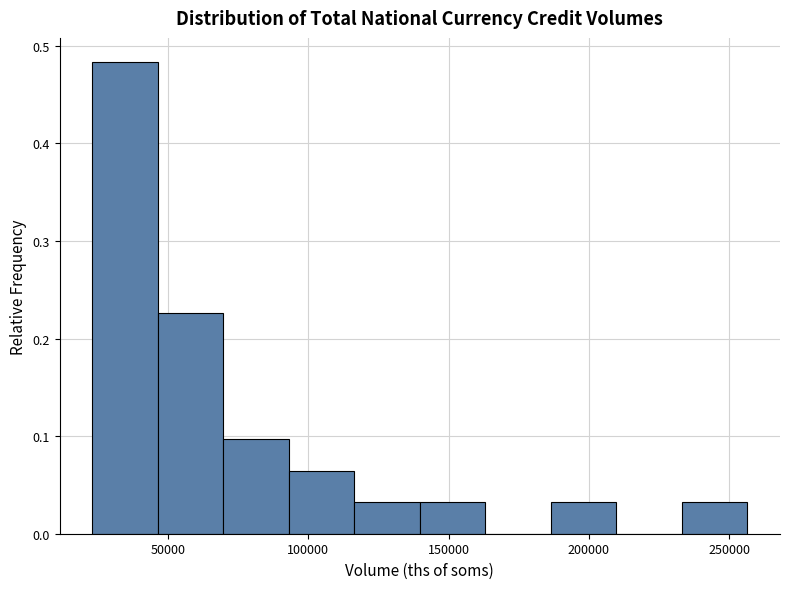

How tall is the bar that spans 235000 to 255000 on the x-axis? Neither the bar edges nor the heights are printed on the chart, so give them approximately, as read against the axes.

0.03